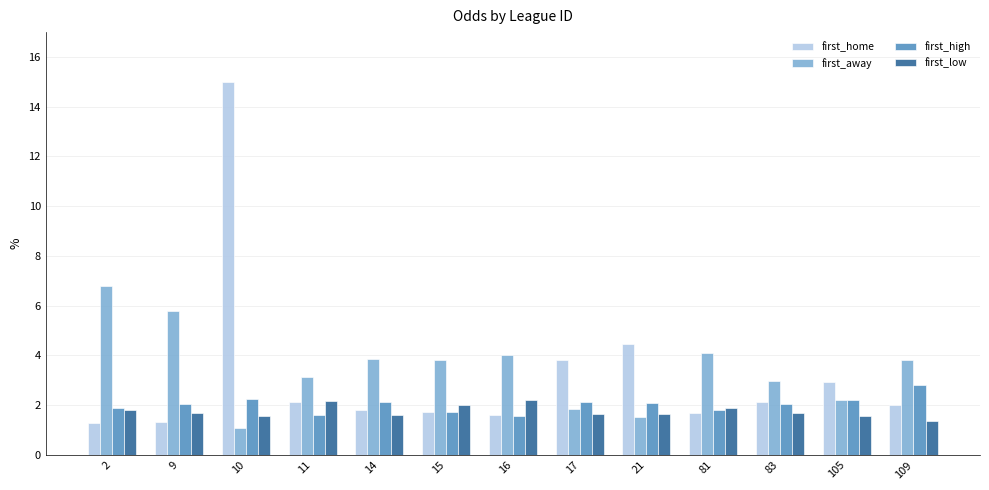

The value of first_low at 16 is 2.2. True or false?

True